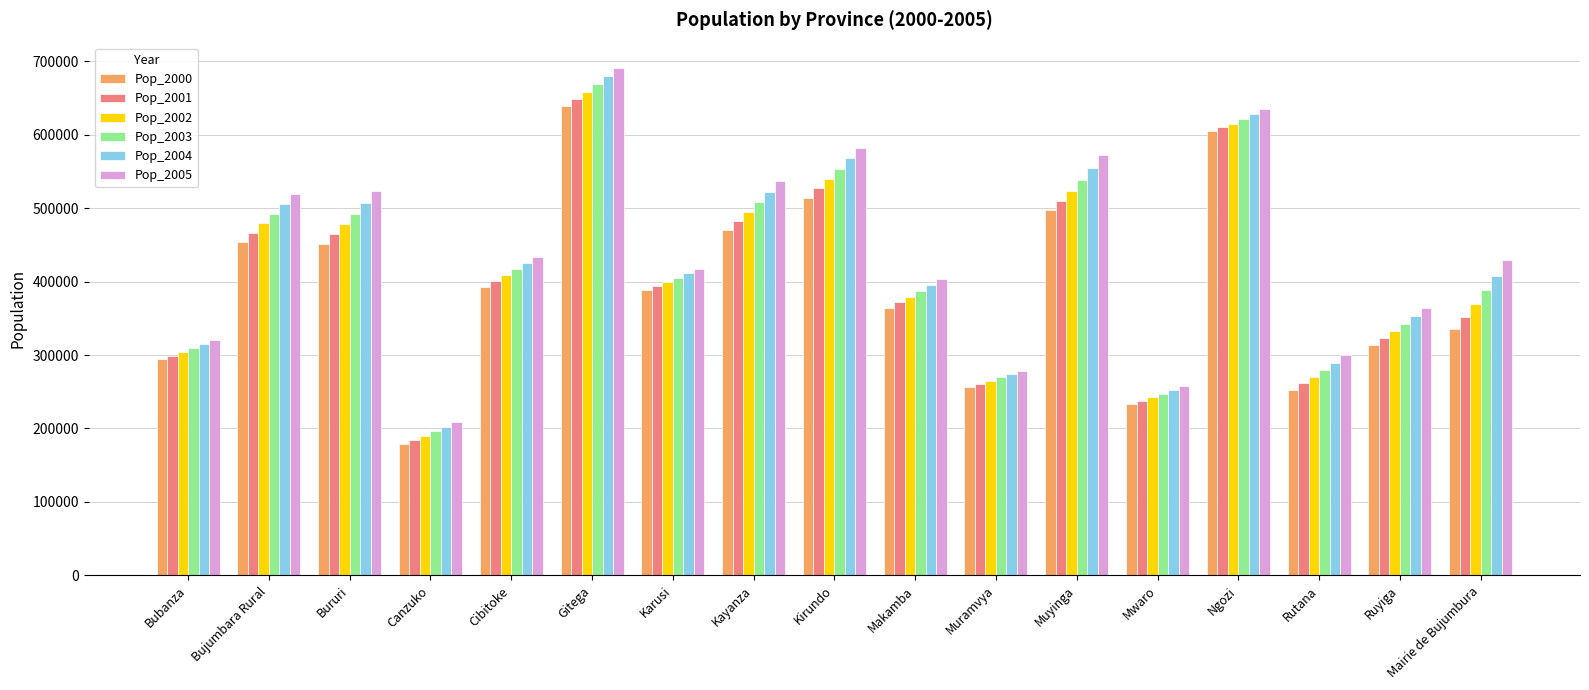

At which label does Pop_2003 reach its peak?

Gitega